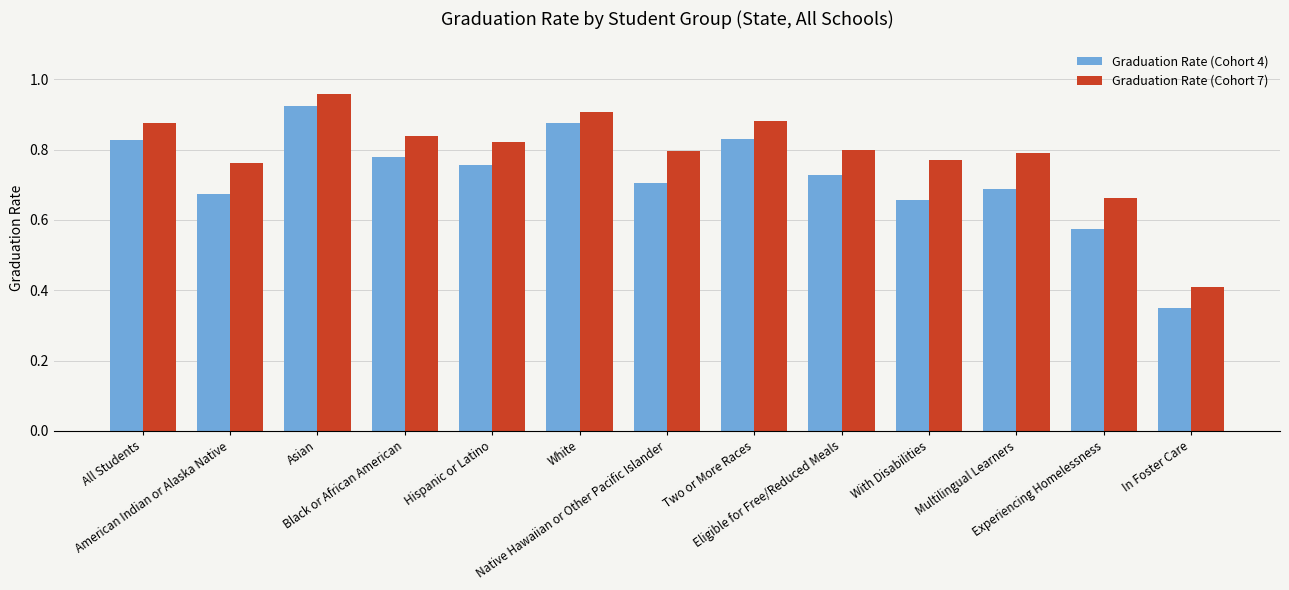

Which series has the widest spread of values?

Graduation Rate (Cohort 4)